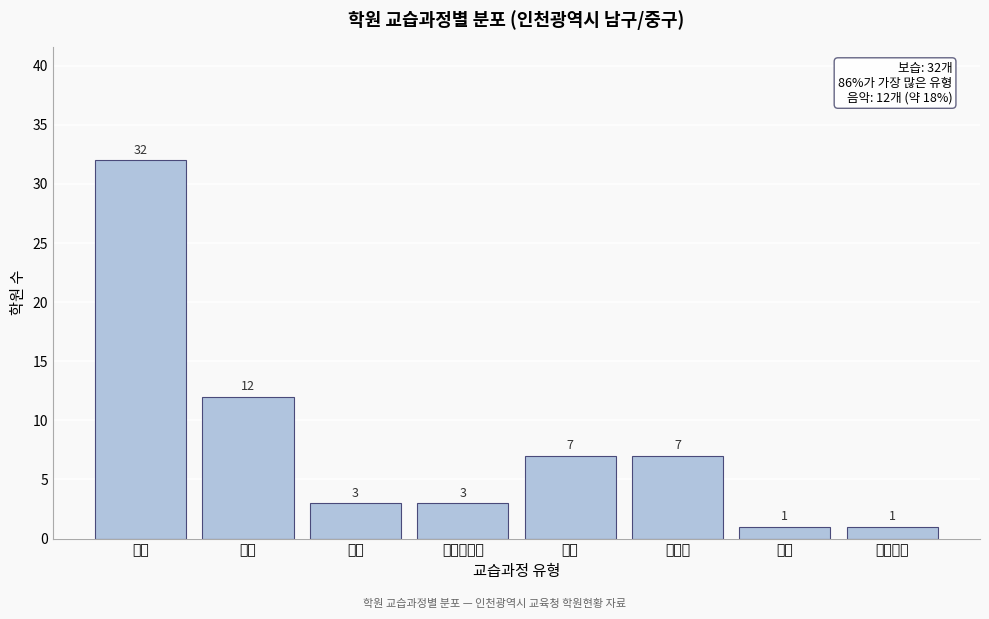

Reading left to right, what are all the values shown in this chart?

32	12	3	3	7	7	1	1